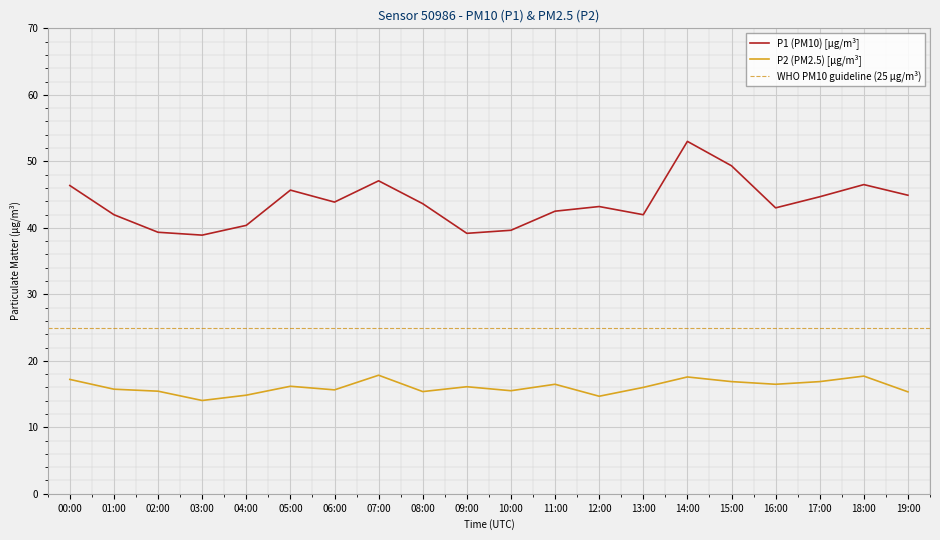

Where is P2 nearest to the value 15?

04:00